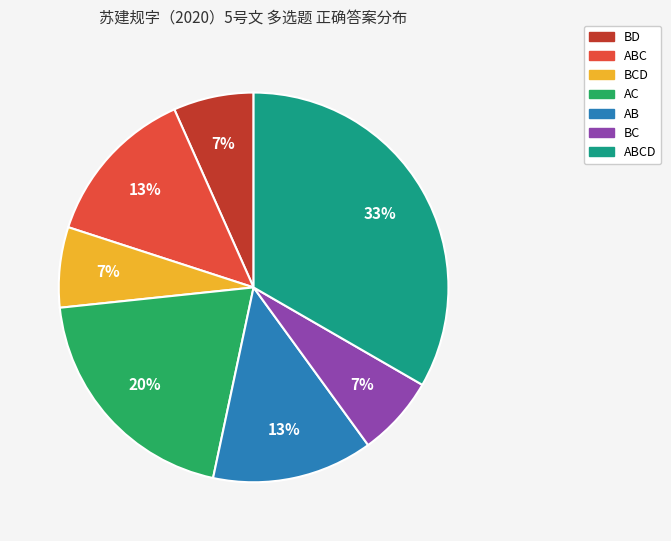

Is there any slice that represents more than half of the pie?

No